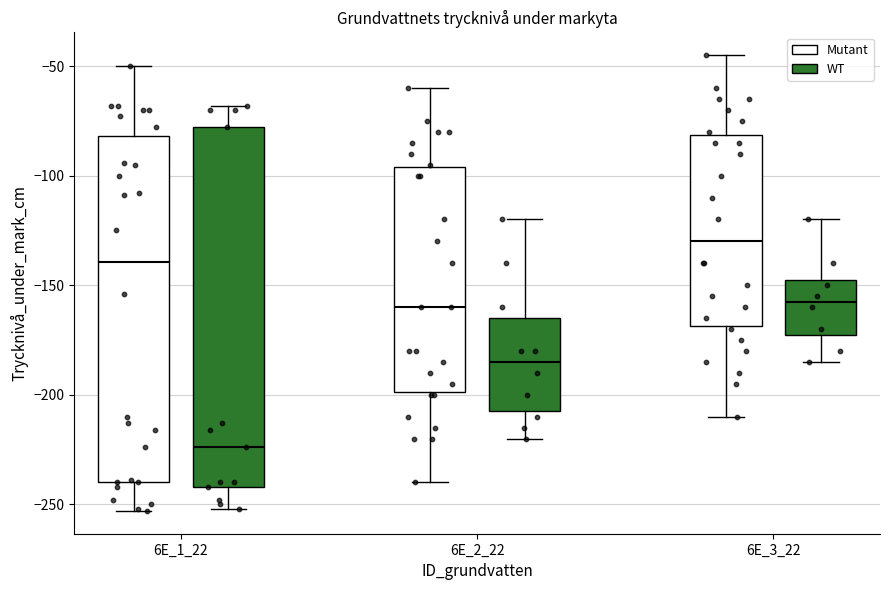

Which box's median line is the lowest?

6E_1_22 (WT)